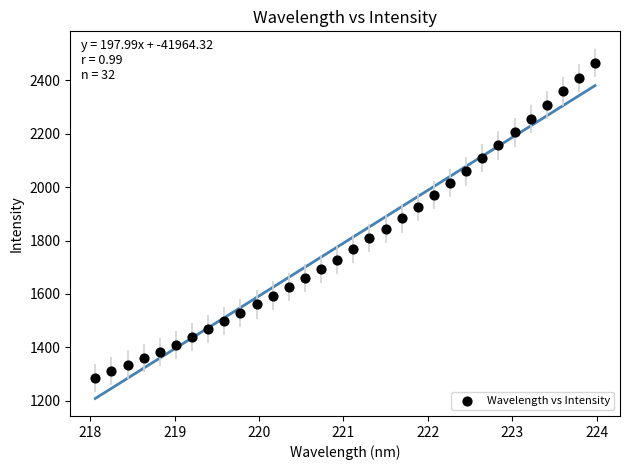

What is the range of X values (max minus min)?

5.9